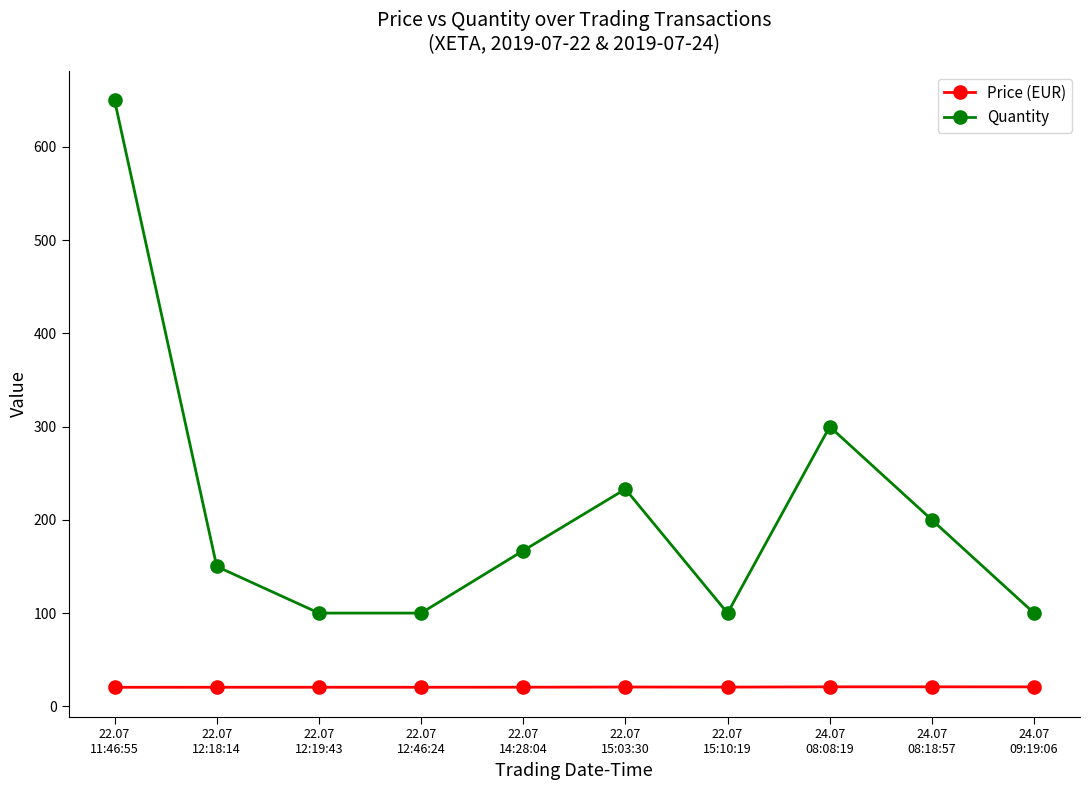

The value of Price (EUR) at 22.07
12:19:43 is 20.4. True or false?

True